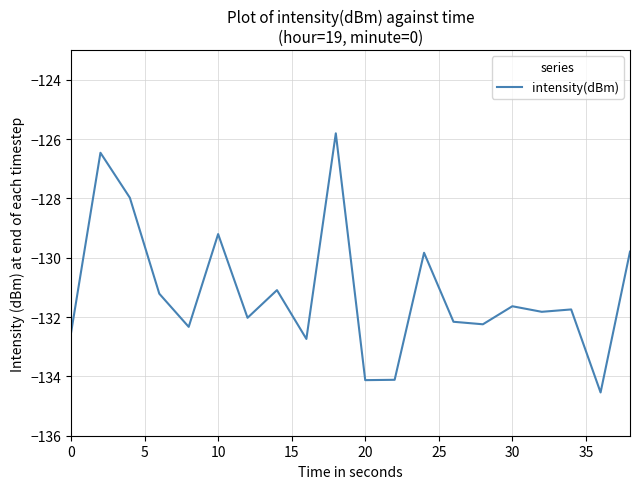

What is the greatest value displayed?

-125.8